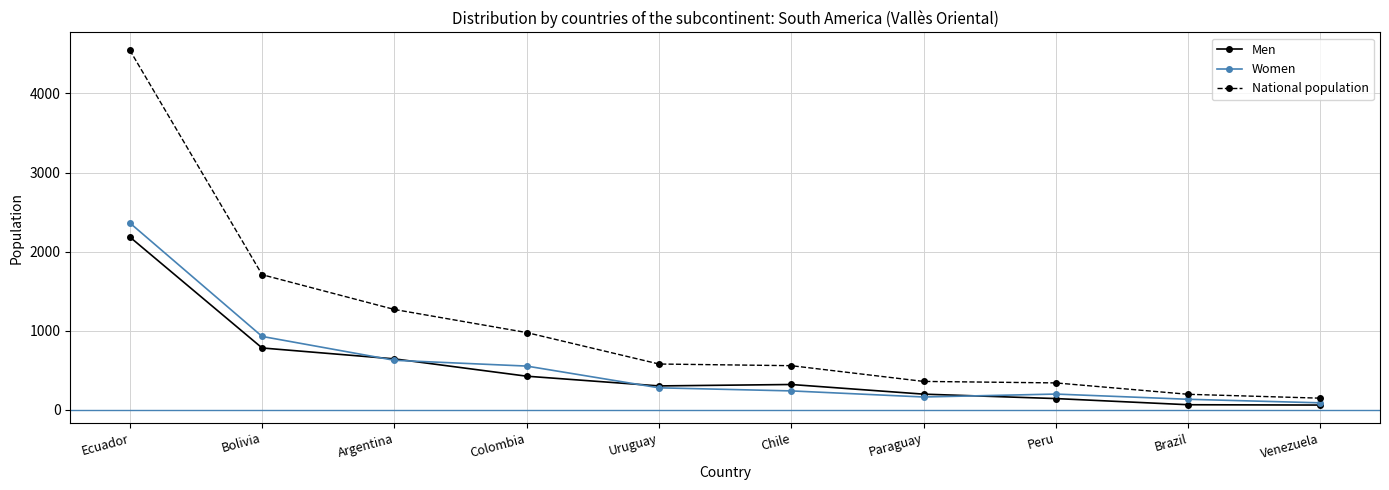

Where does the National population series first go above 578?

Ecuador